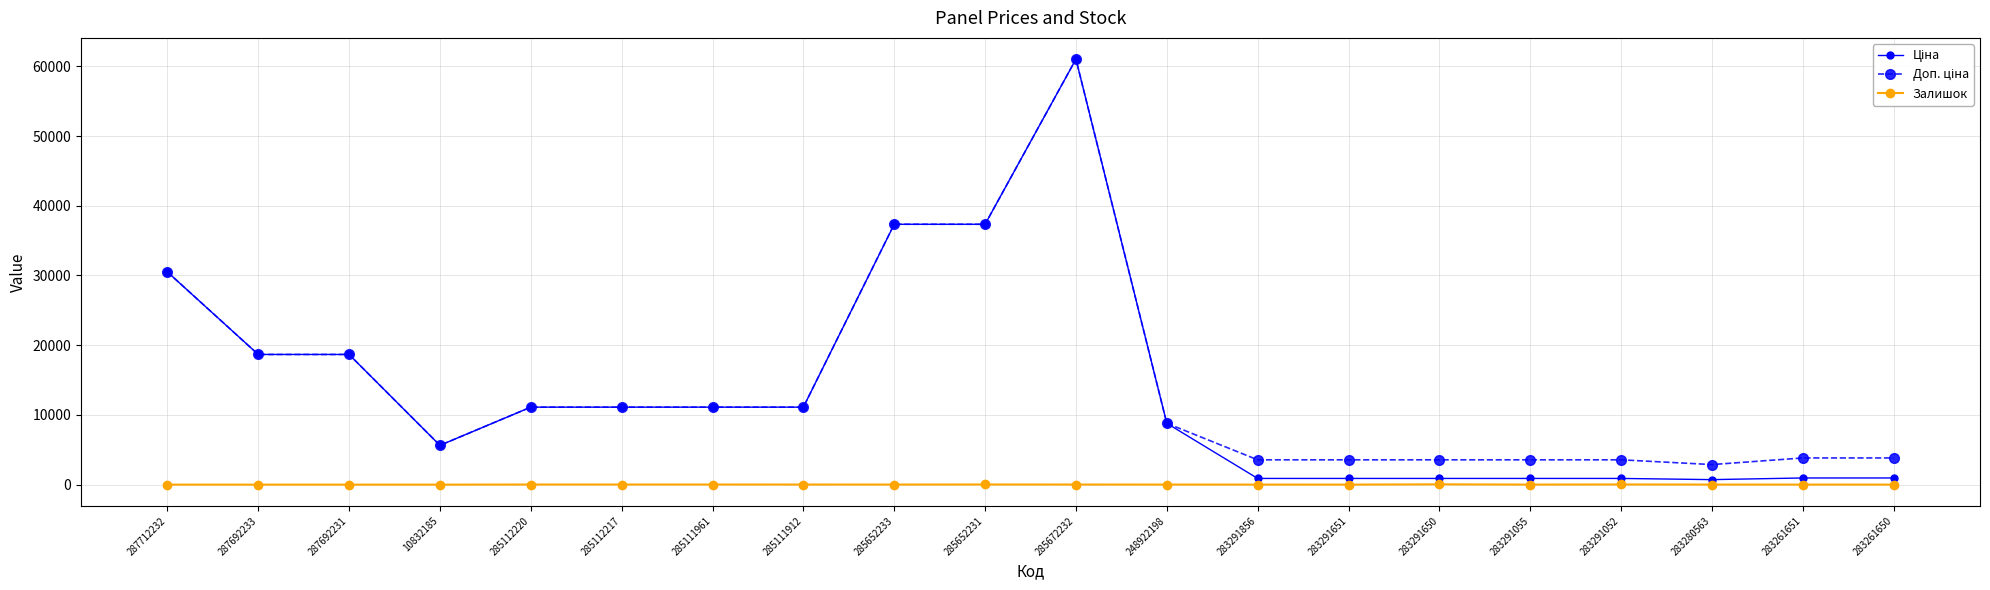

What is the label of the 4th point from the left?

10832185